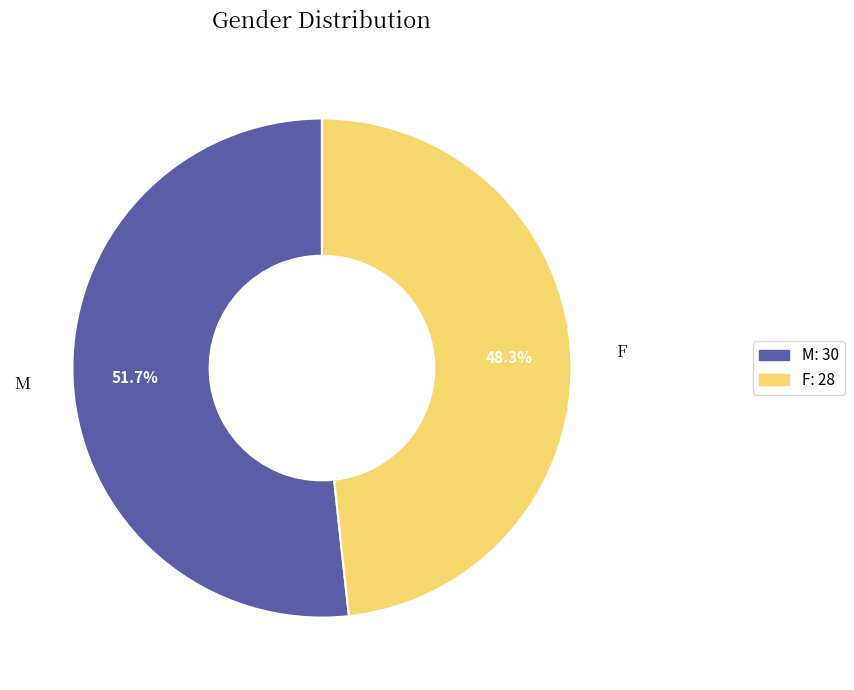

Approximately how many times larger is the value at M compared to F?

1.1